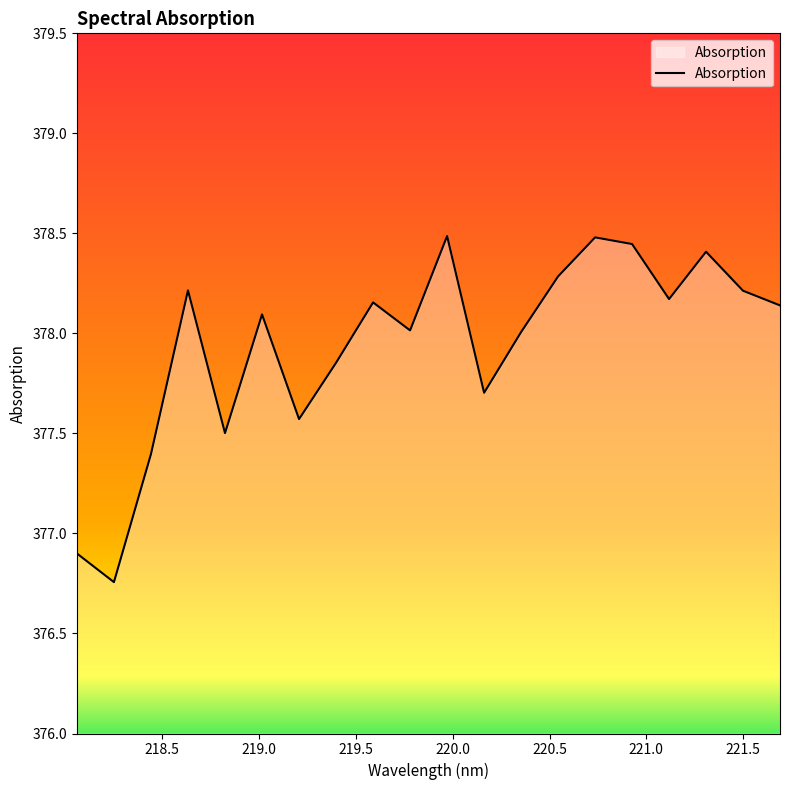

How many lines are shown in the chart?

1